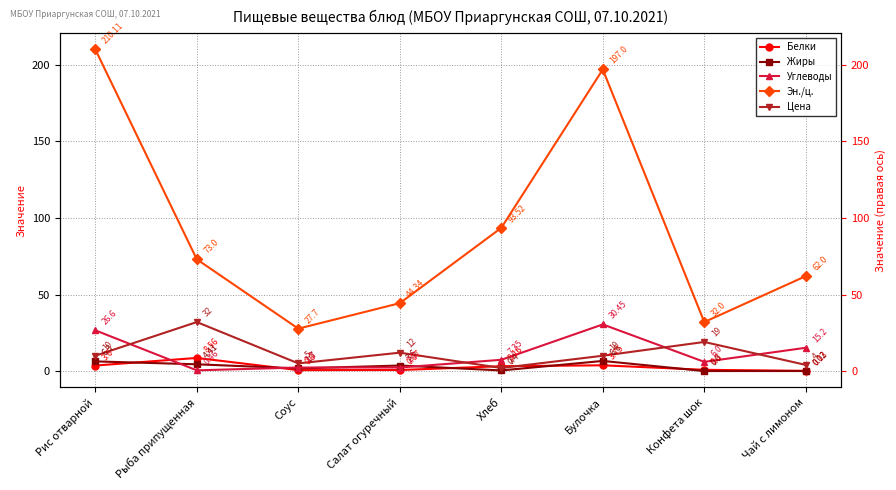

True or false: Белки and Эн./ц. intersect in this chart.

False